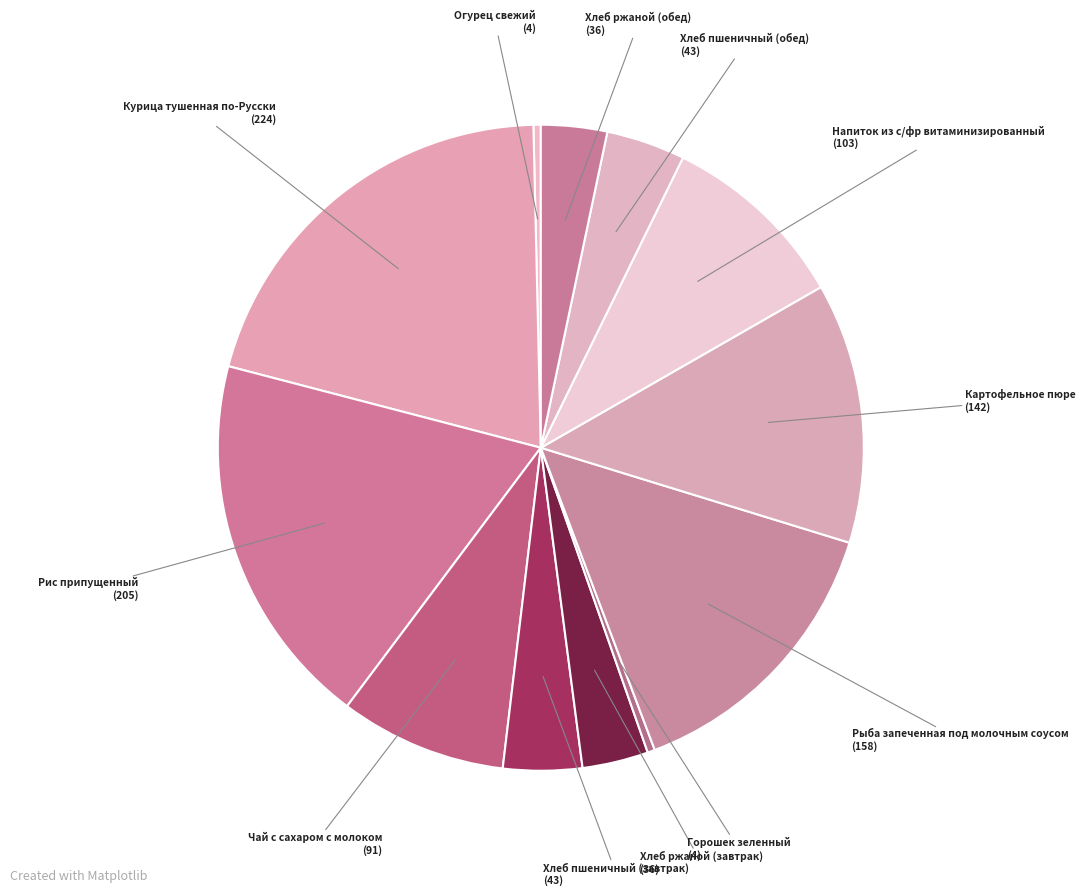

To the nearest percent, what is the average slice percentage?

8%